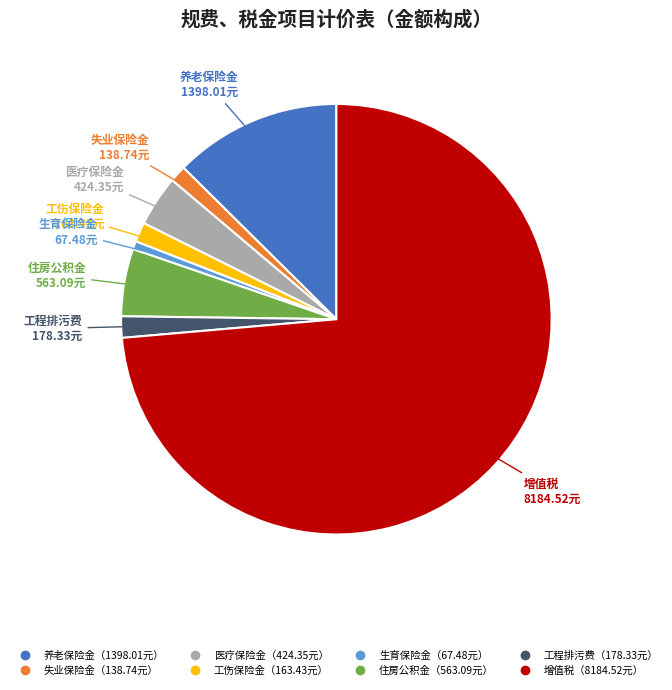

Does any single category account for the majority?

Yes